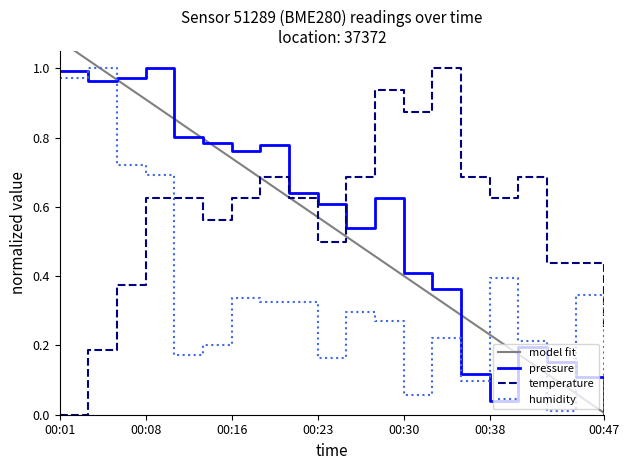

How many lines are shown in the chart?

4